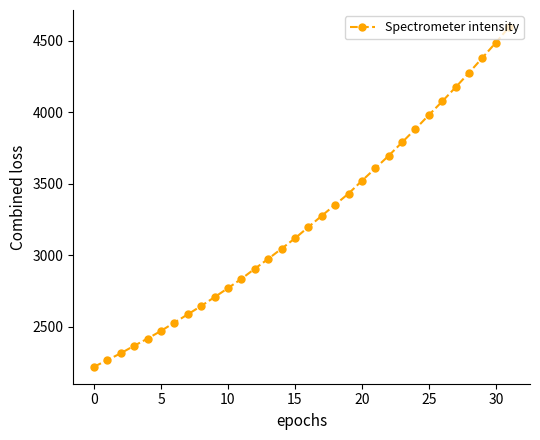

What is the average value?

3246.7